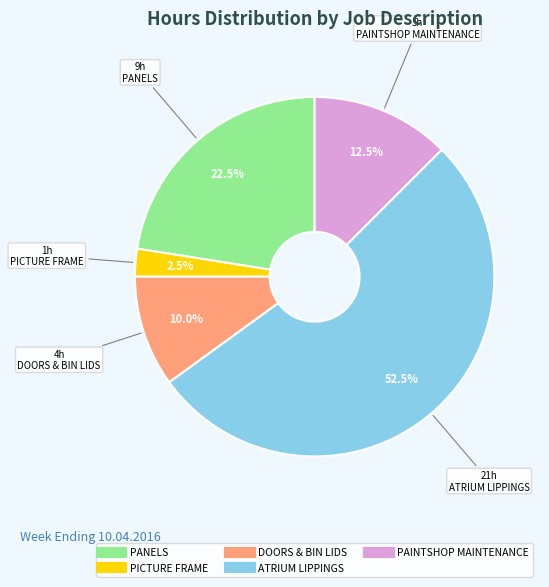

Which slice is the largest?

ATRIUM LIPPINGS